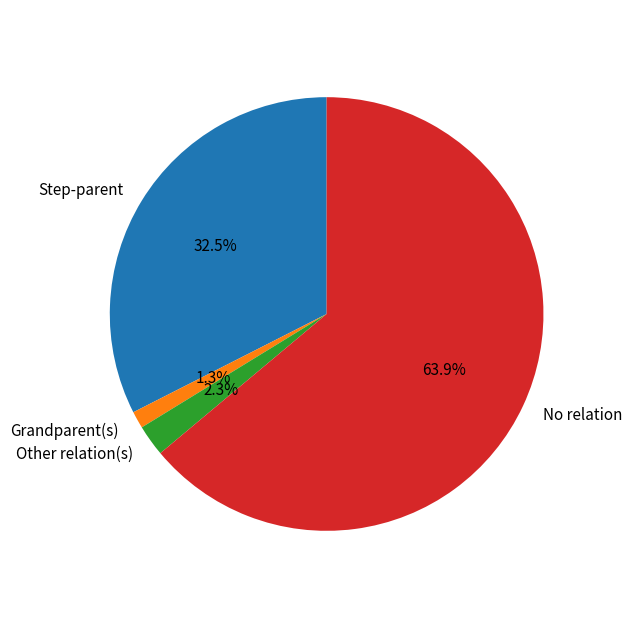

How many slices are in this pie chart?

4